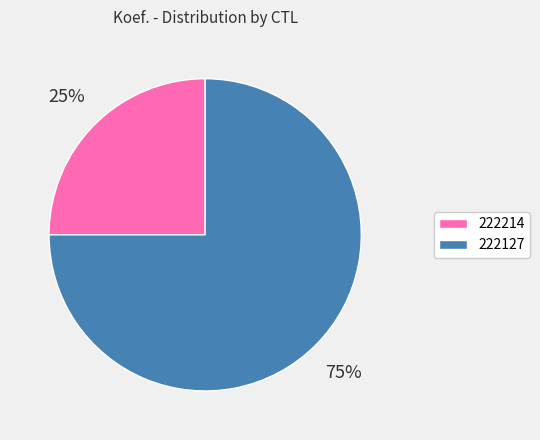

The 222214 slice represents 16% of the pie. True or false?

False